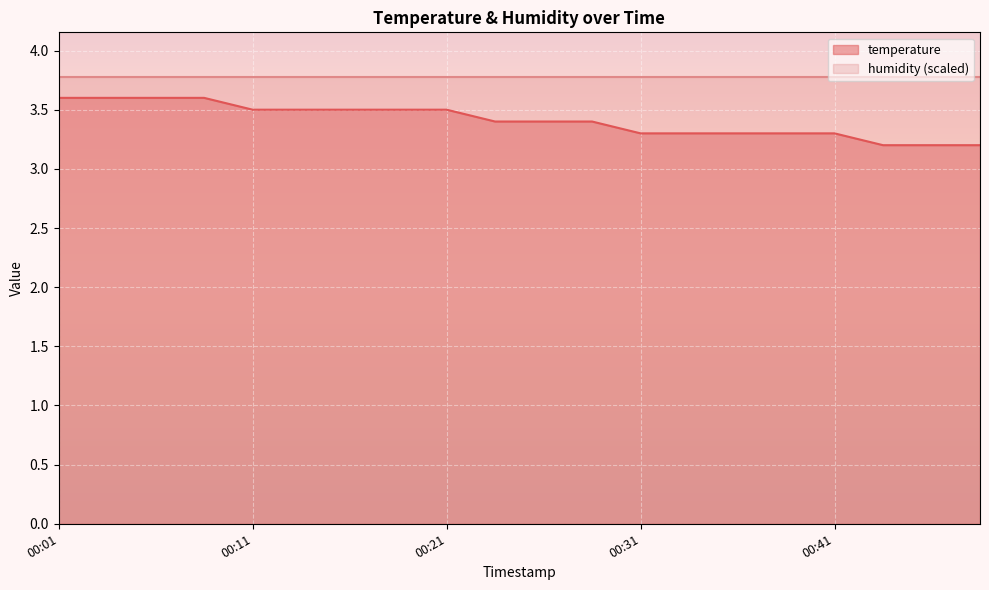

What is the difference between the maximum and minimum values?

0.4